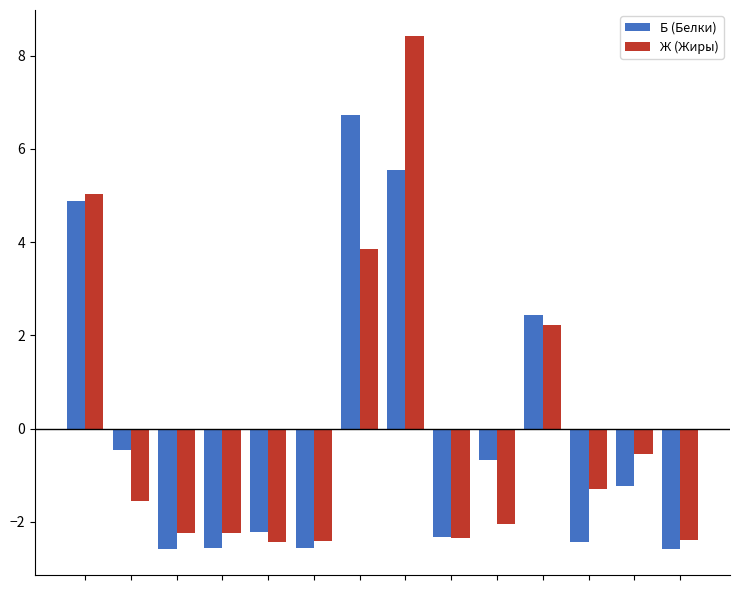

At how many categories does at least one series exceed 1?

4